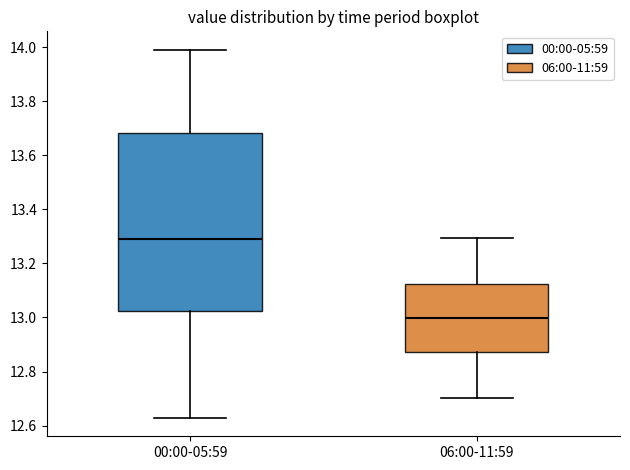

Which box is the tallest, from its lower edge to its upper edge?

00:00-05:59